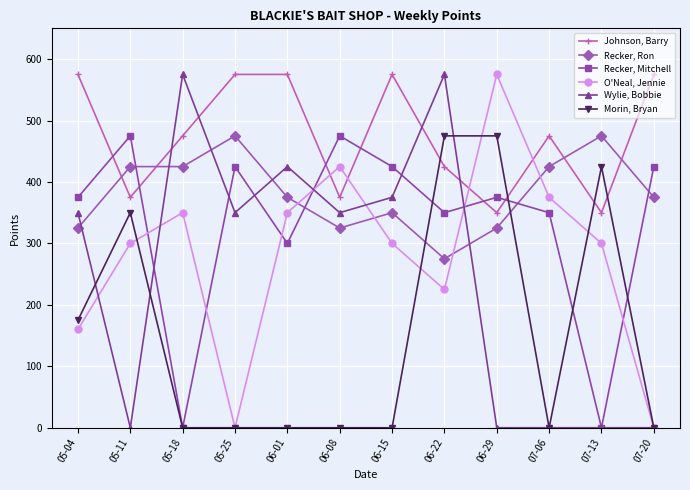

What is the label of the 5th point from the right?

06-22